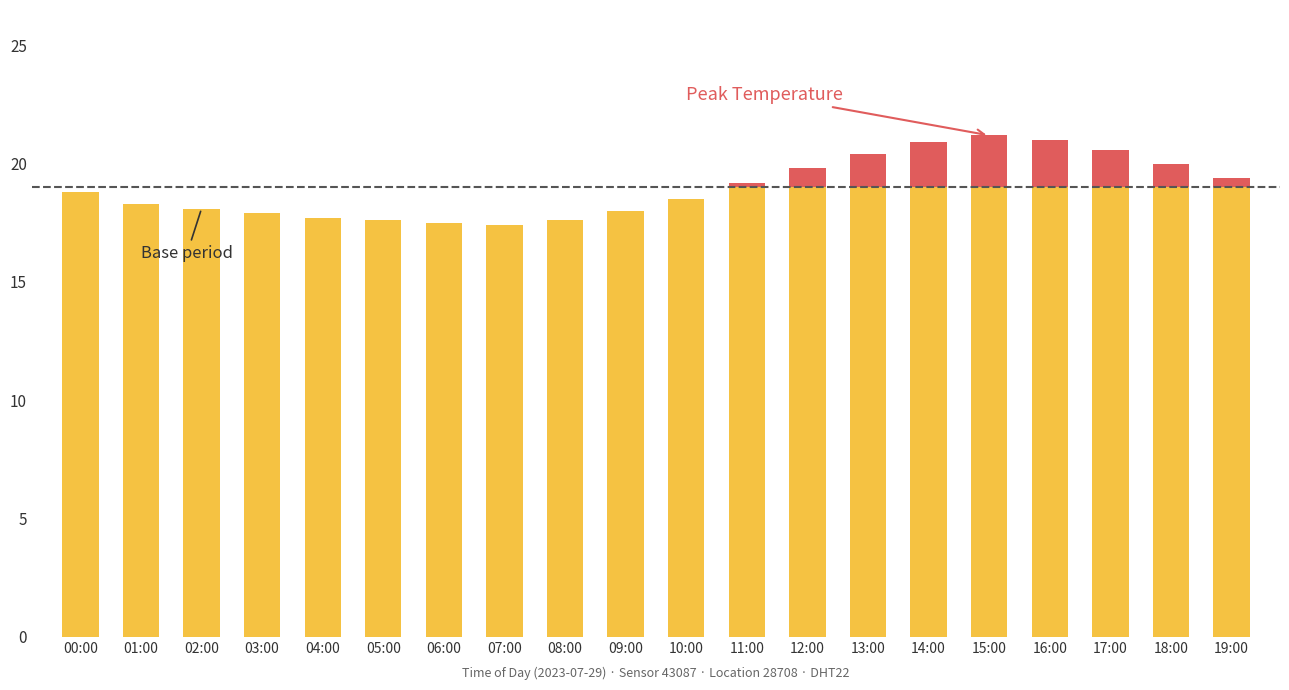

The humidity series shows 0.8 at 13:00. True or false?

False